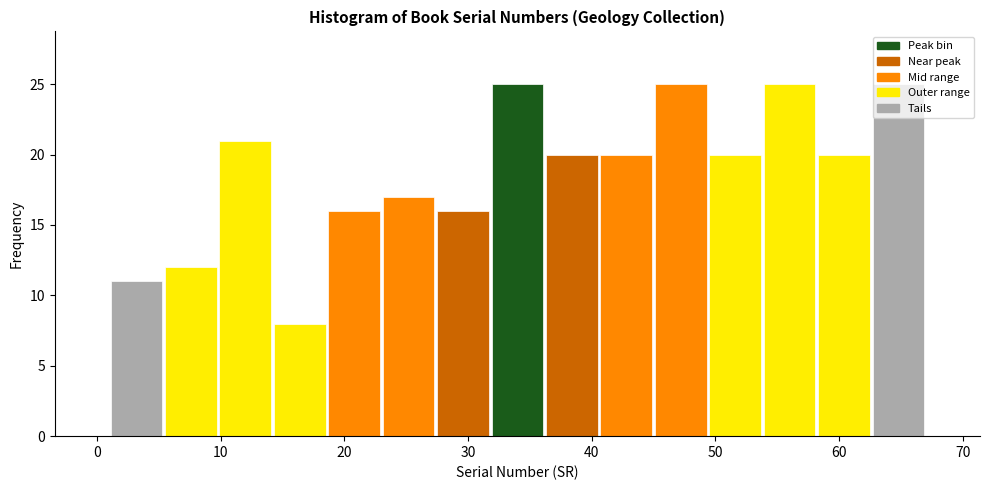

Reading left to right, transcribe this chart: for each bar, give the range it covers on the x-axis and its height. Neither the bar edges nor the heights are printed on the chart, so give them approximately, as read against the axes.

1.0 to 5.4: 11
5.4 to 9.8: 12
9.8 to 14.2: 21
14.2 to 18.6: 8
18.6 to 23.0: 16
23.0 to 27.4: 17
27.4 to 31.8: 16
31.8 to 36.2: 25
36.2 to 40.6: 20
40.6 to 45.0: 20
45.0 to 49.4: 25
49.4 to 53.8: 20
53.8 to 58.2: 25
58.2 to 62.6: 20
62.6 to 67.0: 25